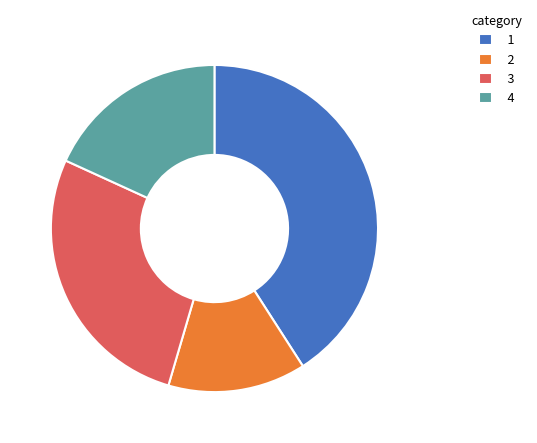

Which has a higher value, 3 or 4?

3